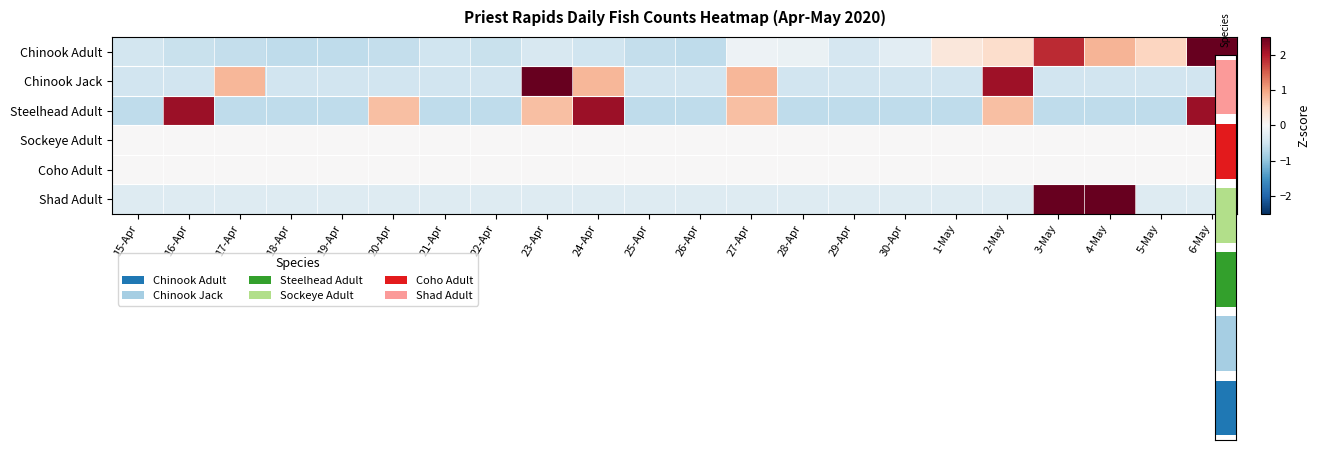

Rank the series at 22-Apr from highest to lowest value.

Sockeye Adult, Coho Adult, Shad Adult, Chinook Jack, Chinook Adult, Steelhead Adult